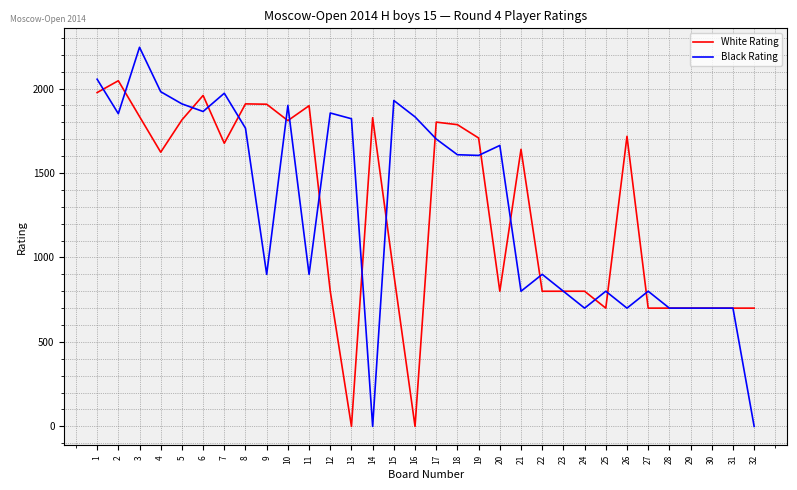

What is the maximum value for White Rating?

2046